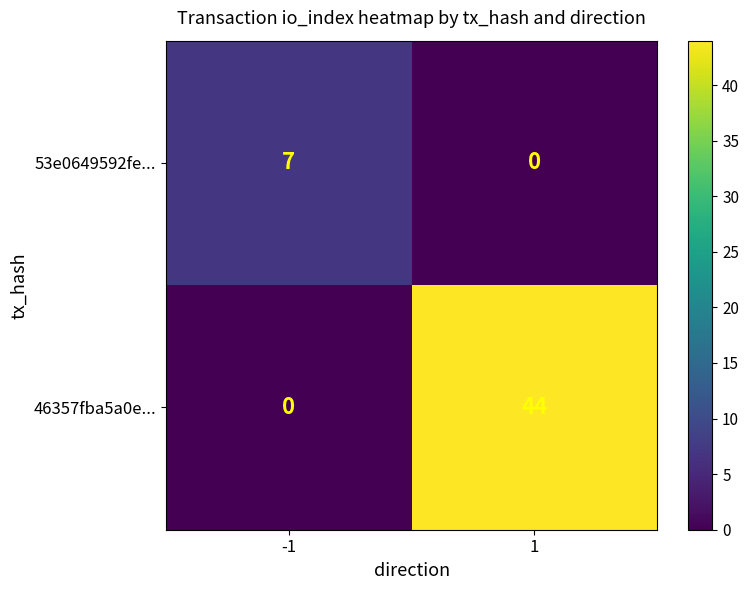

Rank the series at -1 from lowest to highest value.

46357fba5a0e..., 53e0649592fe...